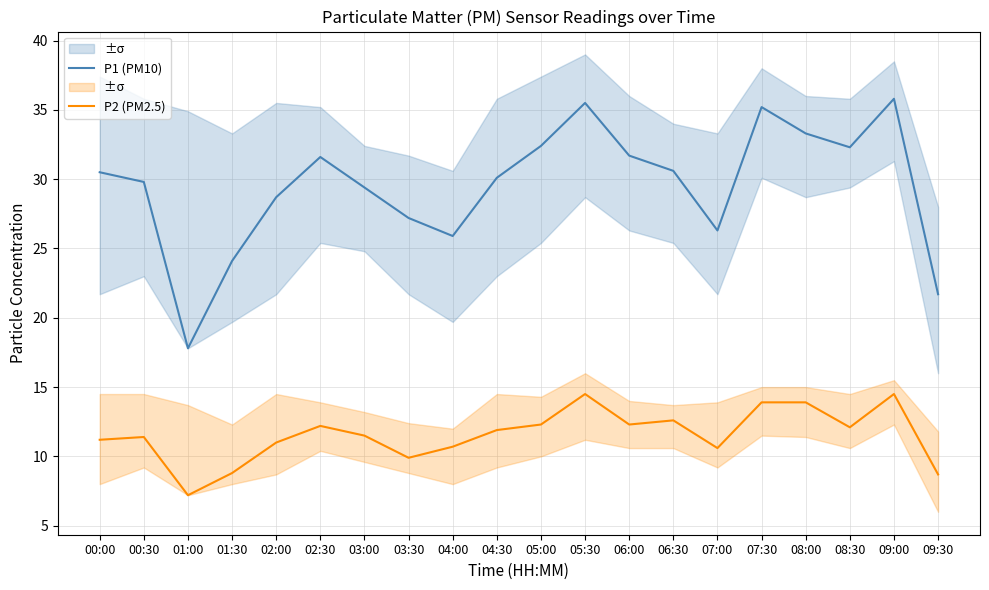

List the series in order of their overall mean, highest first.

P1 (PM10), P2 (PM2.5)